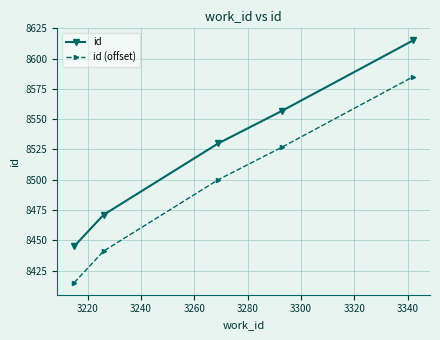

True or false: id (offset) and id cross at least once.

False